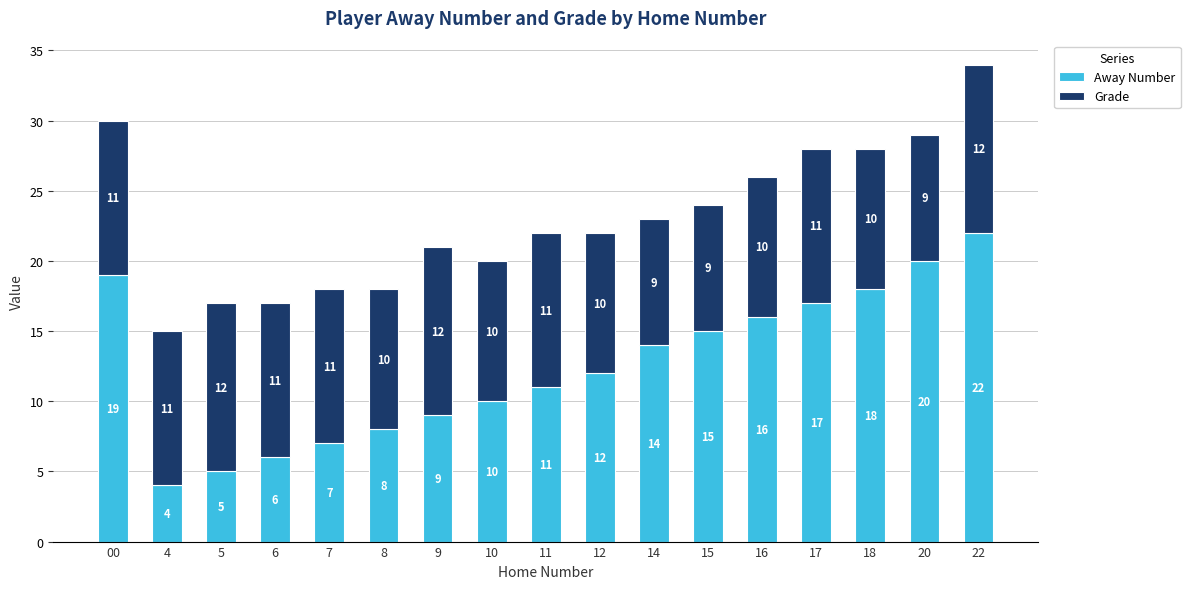

Rank the categories by Away Number value from lowest to highest.

4, 5, 6, 7, 8, 9, 10, 11, 12, 14, 15, 16, 17, 18, 00, 20, 22